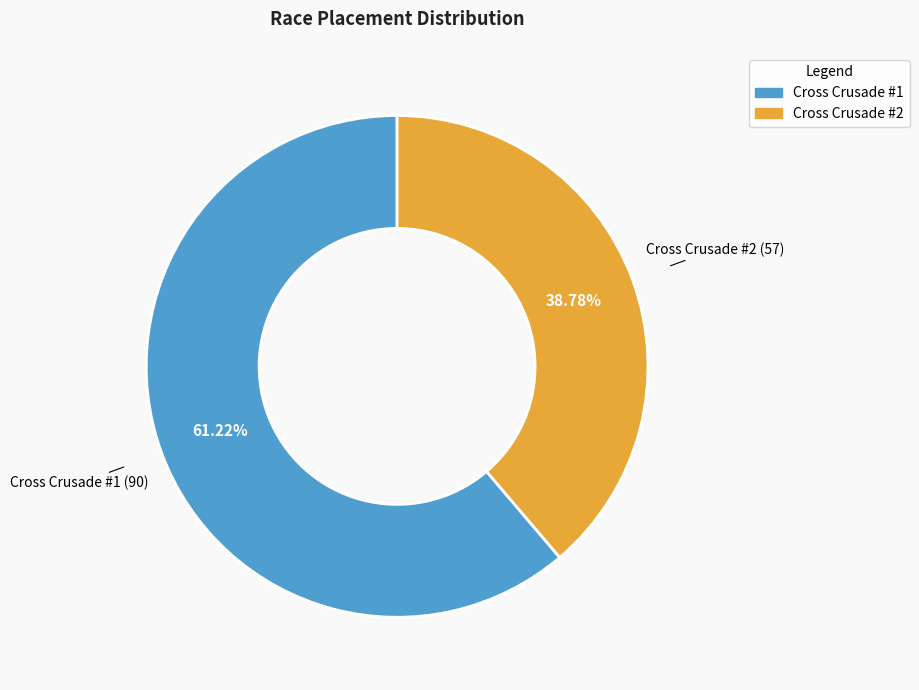

Count the number of slices in the pie.

2